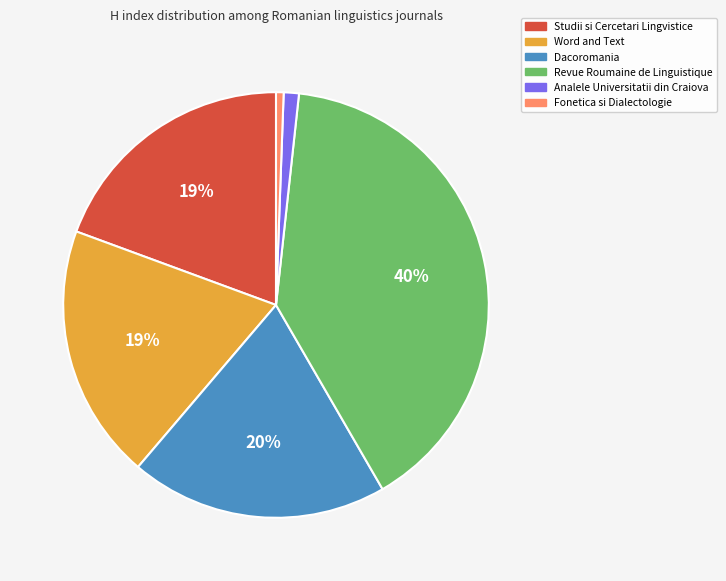

What percentage is the Fonetica si Dialectologie slice, to the nearest percent?

1%